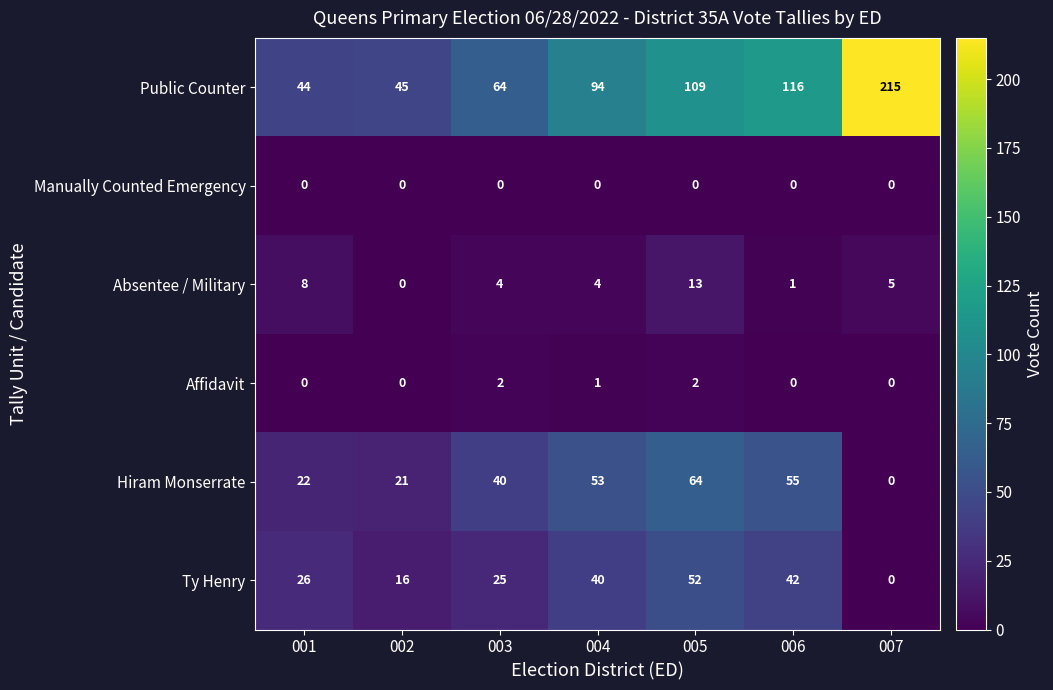

What is the difference between the highest and lowest values at 006?

116